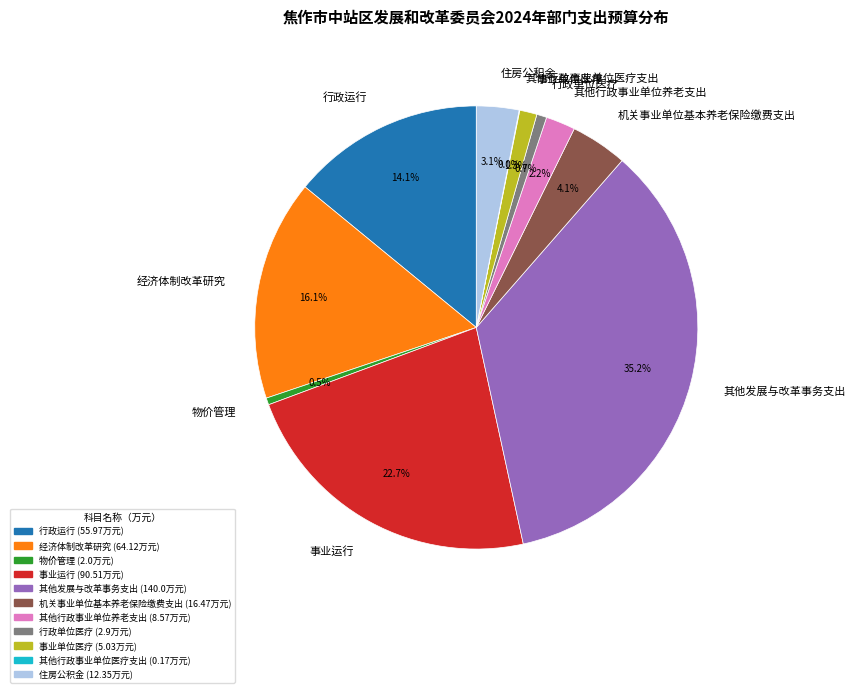

Approximately how many times larger is the value at 住房公积金 compared to 物价管理?

6.2